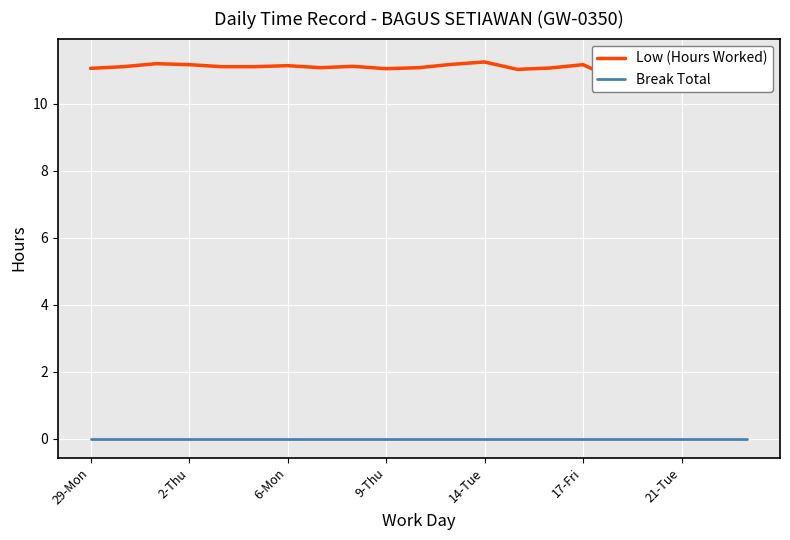

What position from the left is 7?

8